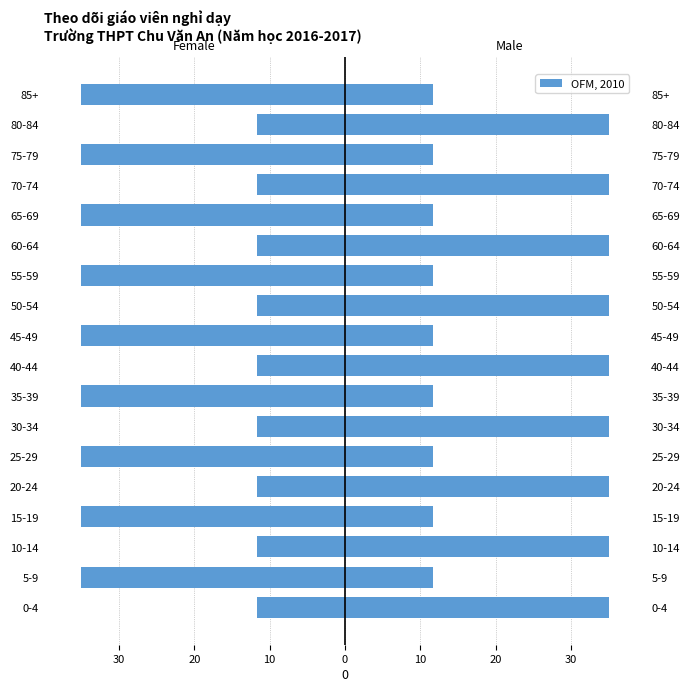

Read the value at 20-24.

-11.7